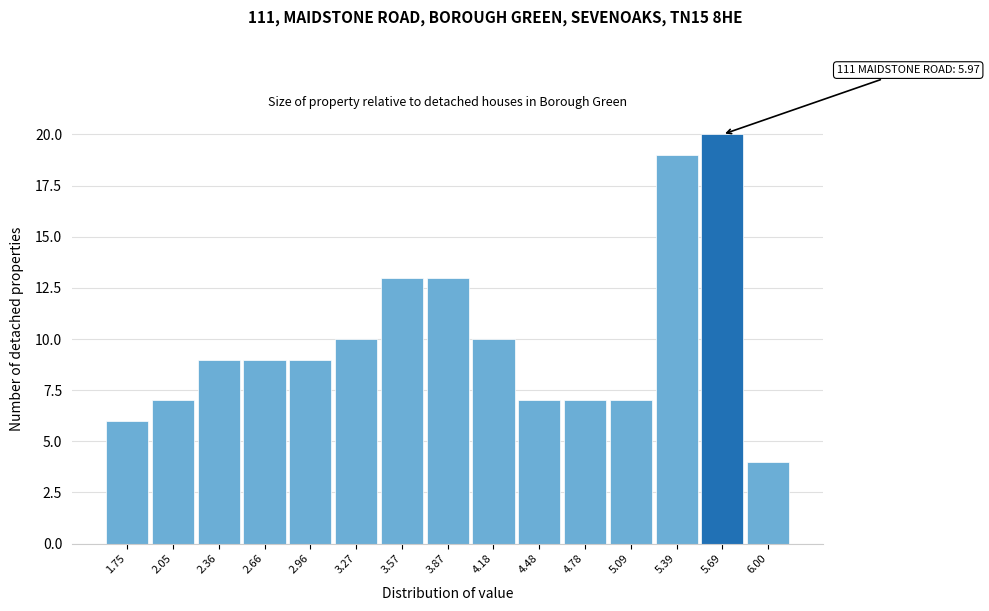

Reading left to right, transcribe all the data shown in this chart.

1.75=6	2.05=7	2.36=9	2.66=9	2.96=9	3.27=10	3.57=13	3.87=13	4.18=10	4.48=7	4.78=7	5.09=7	5.39=19	5.69=20	6.00=4